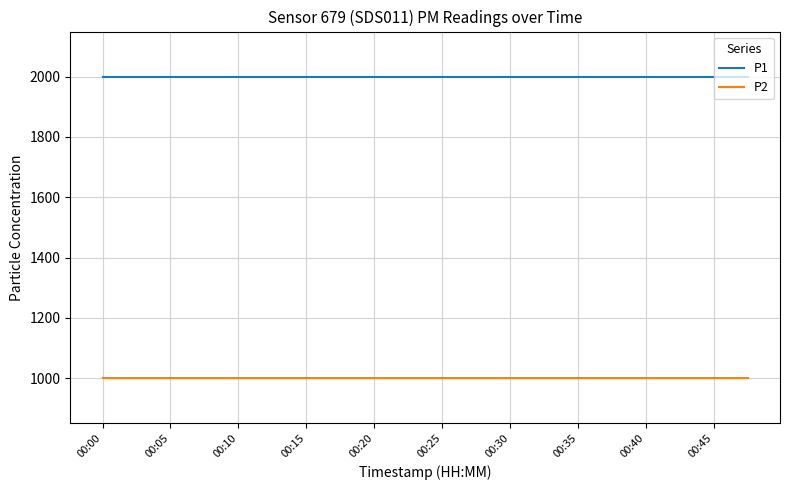

What is the maximum value shown in the chart?

1999.9